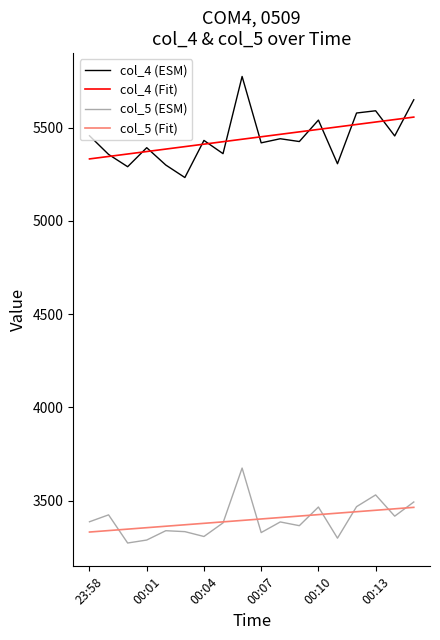

What is the highest value of the col_4 (ESM) series?

5775.0